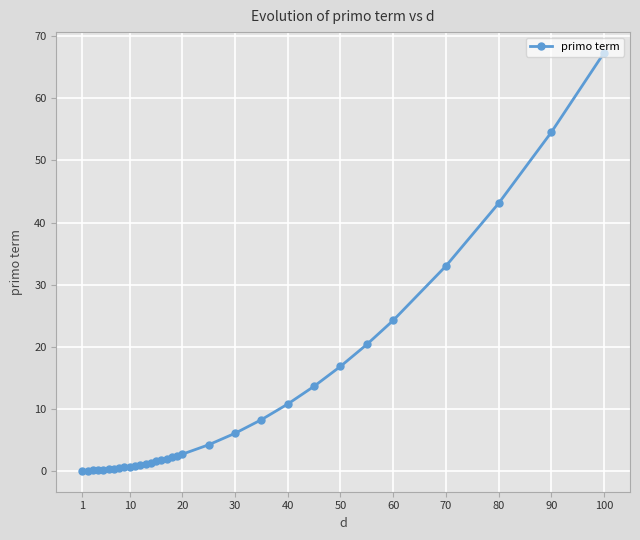

What is the change in value from 80 to 70?

-10.1